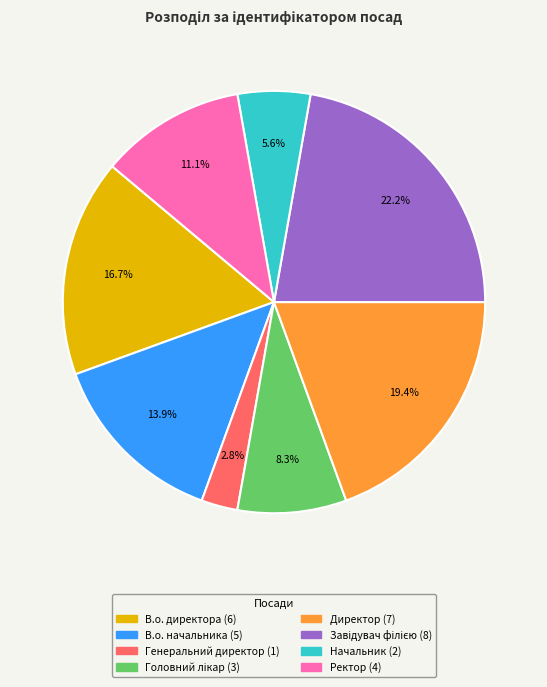

To the nearest percent, what is the average slice percentage?

12%